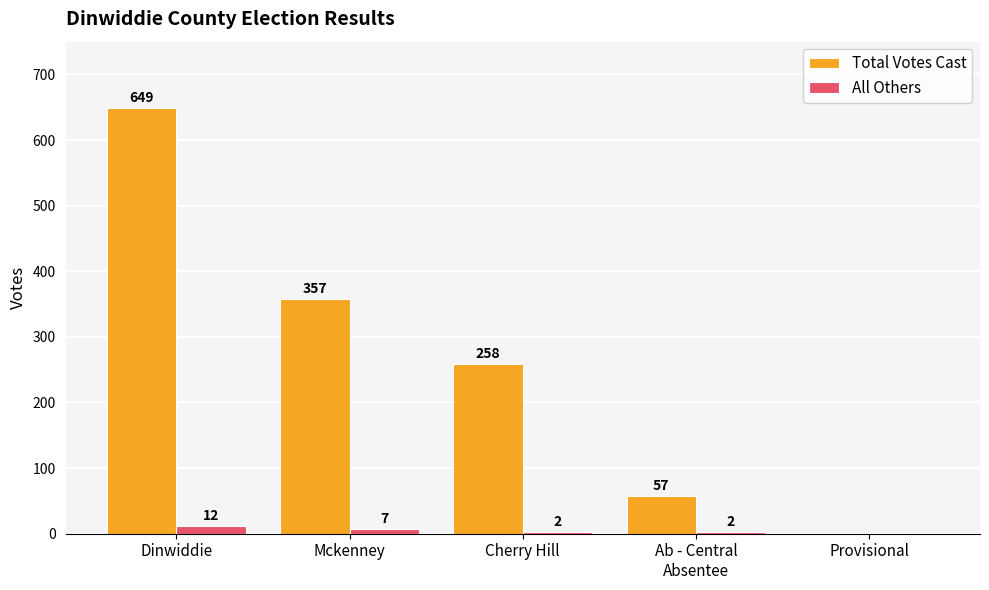

Reading left to right, extract all data points from this chart.

Total Votes Cast: 649	357	258	57	0
All Others: 12	7	2	2	0